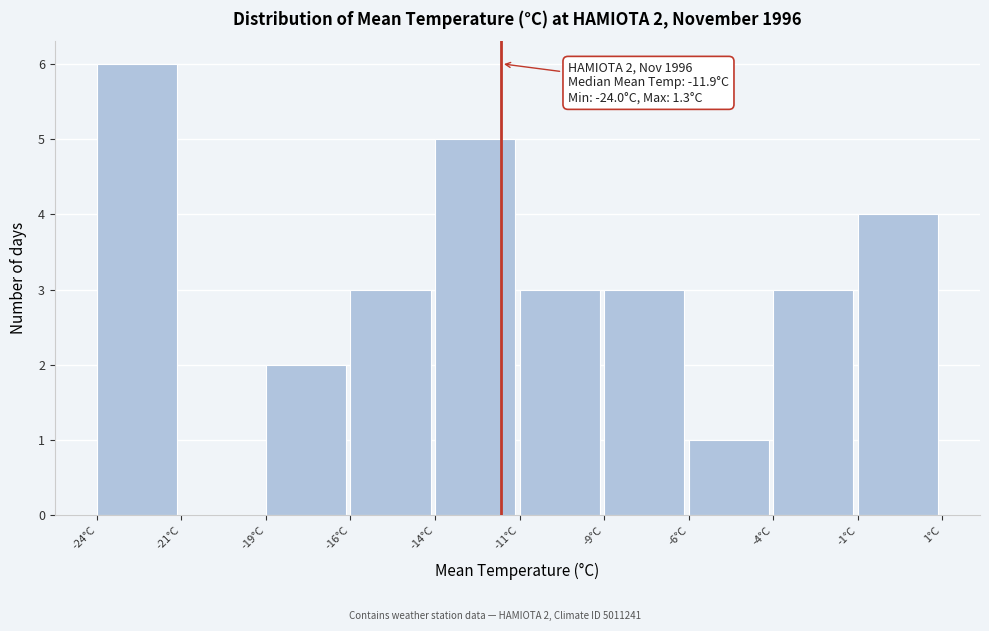

Reading left to right, extract all data points from this chart.

-24°C=6	-21°C=0	-19°C=2	-16°C=3	-14°C=5	-11°C=3	-9°C=3	-6°C=1	-4°C=3	-1°C=4